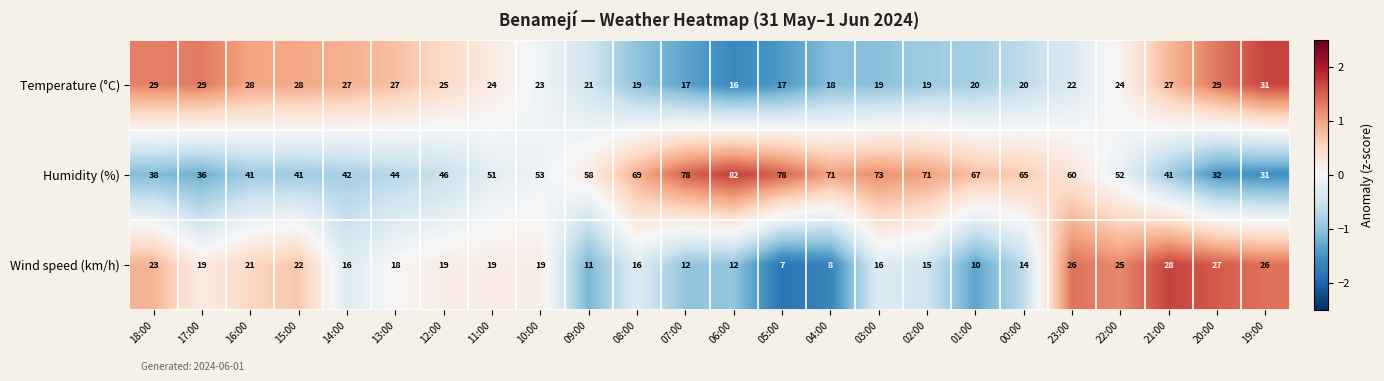

List the series in order of their peak value, highest first.

Humidity (%), Temperature (°C), Wind speed (km/h)